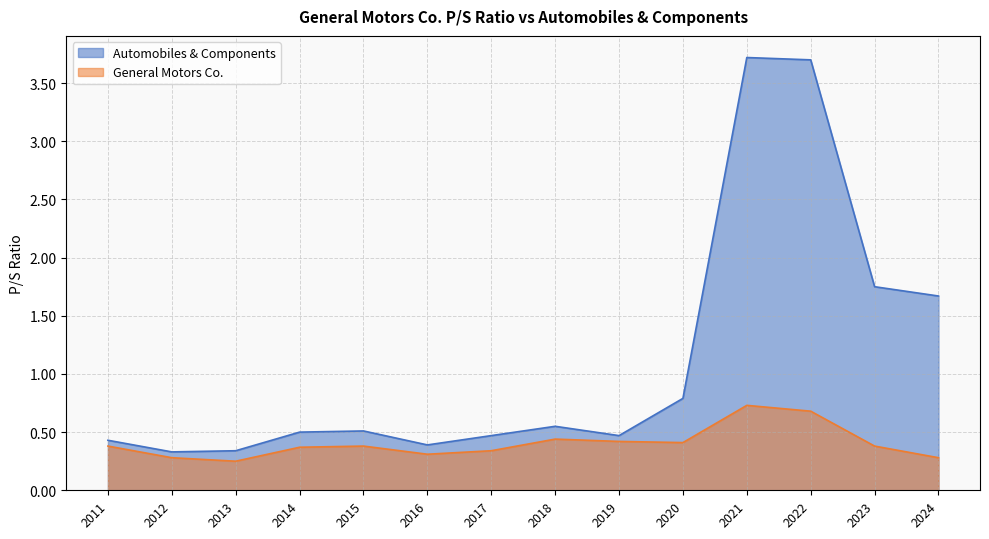

Reading left to right, transcribe all the data shown in this chart.

Automobiles & Components: 2024=1.7	2023=1.8	2022=3.7	2021=3.7	2020=0.8	2019=0.5	2018=0.6	2017=0.5	2016=0.4	2015=0.5	2014=0.5	2013=0.3	2012=0.3	2011=0.4
General Motors Co.: 2024=0.3	2023=0.4	2022=0.7	2021=0.7	2020=0.4	2019=0.4	2018=0.4	2017=0.3	2016=0.3	2015=0.4	2014=0.4	2013=0.2	2012=0.3	2011=0.4